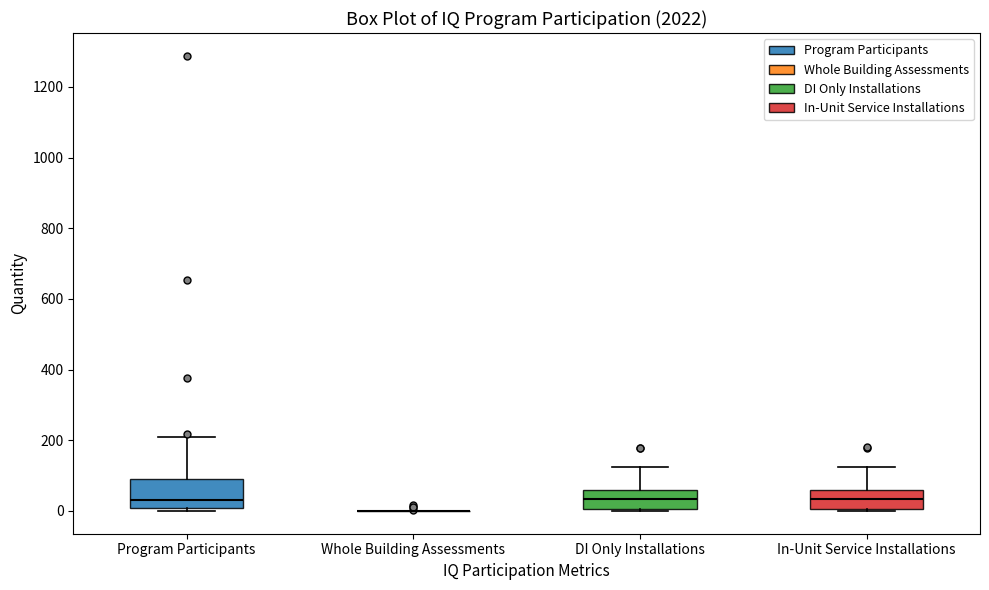

Reading left to right, read every box against the y-axis: the position of its median line, the range the box covers, and the ends of its whiskers. The values are not printed on the chart, so give them approximately, as read against the axis.

Program Participants: median 40, box 0 to 80, whiskers 0 (just below the box's lower edge) to 200
Whole Building Assessments: box collapsed to a line at 0, whiskers 0 to 0
DI Only Installations: median 40, box 0 to 60, whiskers 0 to 120
In-Unit Service Installations: median 40, box 0 to 60, whiskers 0 to 120